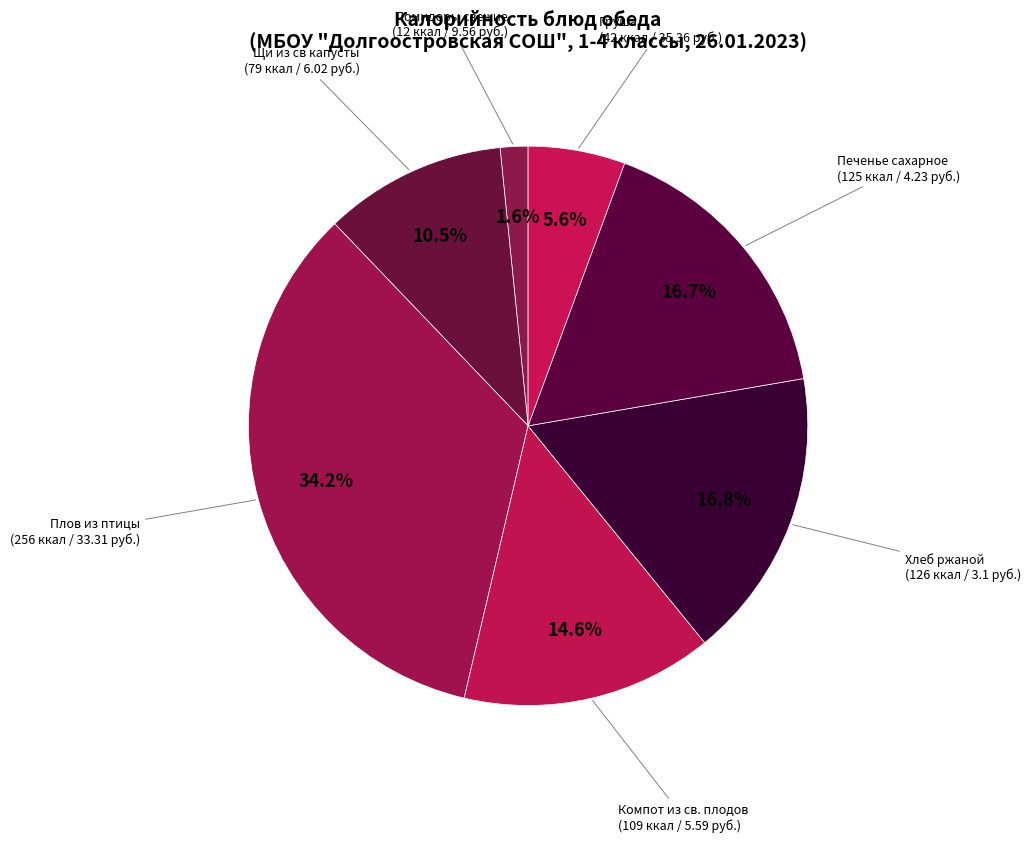

Which category has the biggest portion of the pie?

Плов из птицы